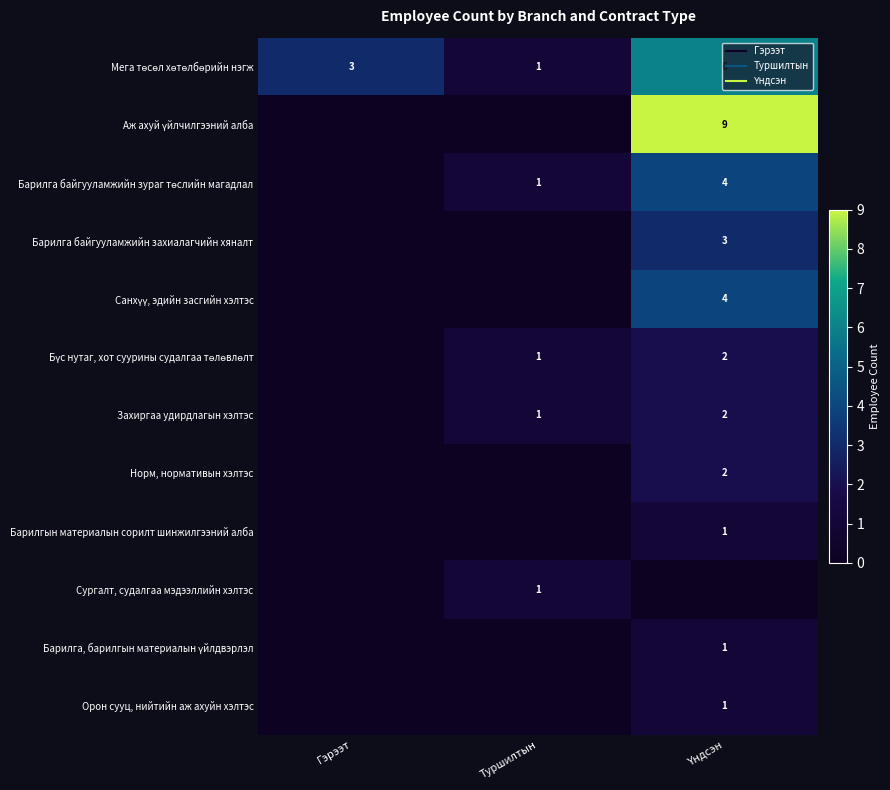

True or false: Барилга байгууламжийн зураг төслийн магадлал has a value of 1 at Туршилтын.

True